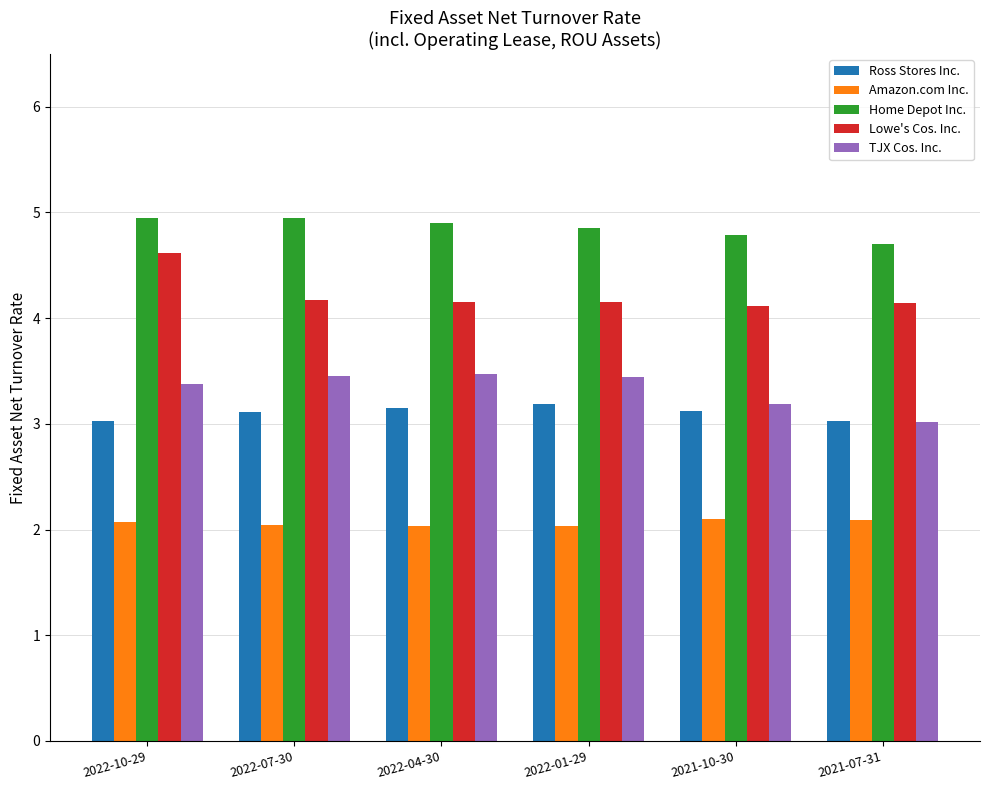

Is the value of Amazon.com Inc. at 2022-07-30 greater than the value of TJX Cos. Inc. at 2022-01-29?

No